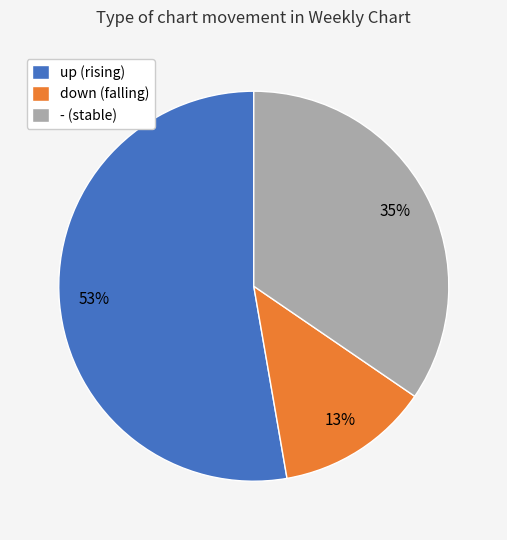

To the nearest percent, what is the average slice percentage?

33%